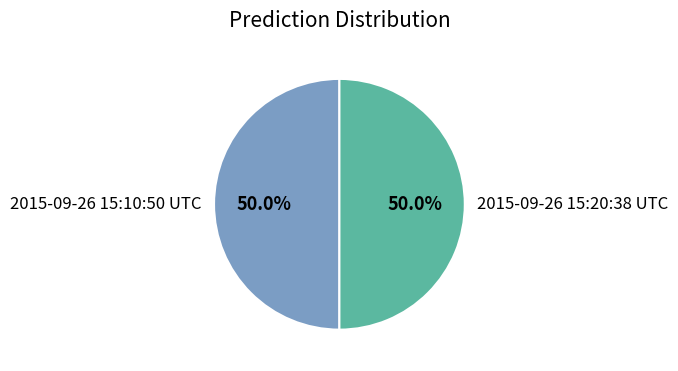

Approximately how many times larger is the value at 2015-09-26 15:20:38 UTC compared to 2015-09-26 15:10:50 UTC?

1.0